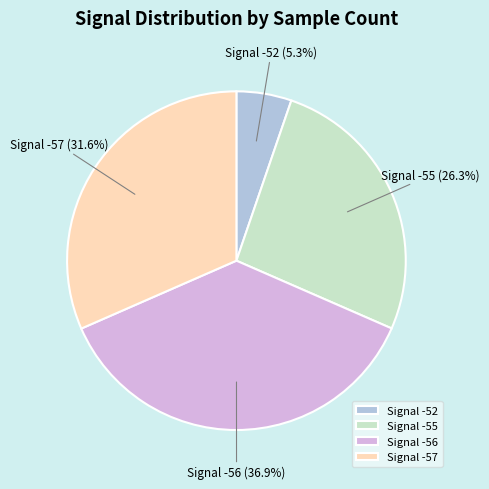

Is the sum of Signal -52 and Signal -57 greater than half?

No